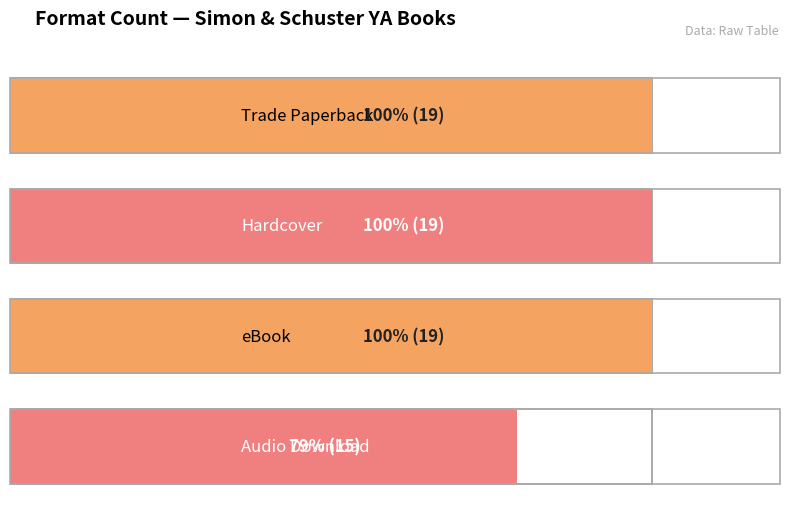

What is the difference between the maximum and minimum values?

4